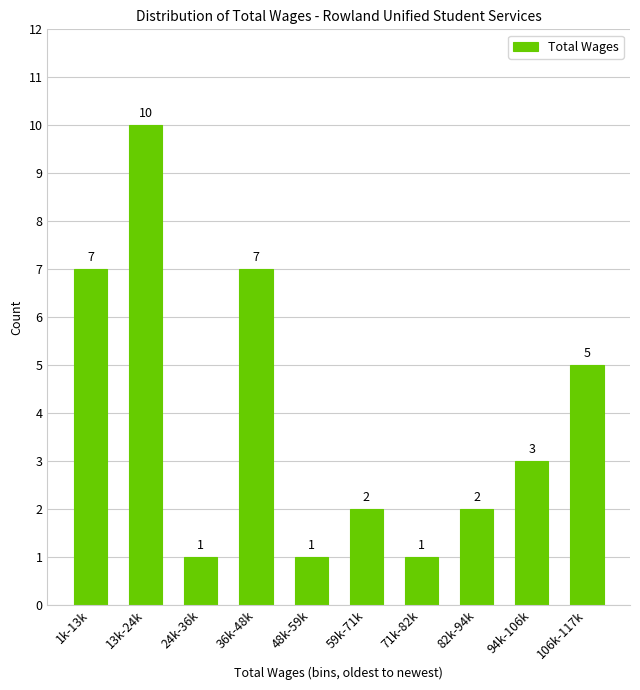

Reading left to right, extract all data points from this chart.

1k-13k=7	13k-24k=10	24k-36k=1	36k-48k=7	48k-59k=1	59k-71k=2	71k-82k=1	82k-94k=2	94k-106k=3	106k-117k=5